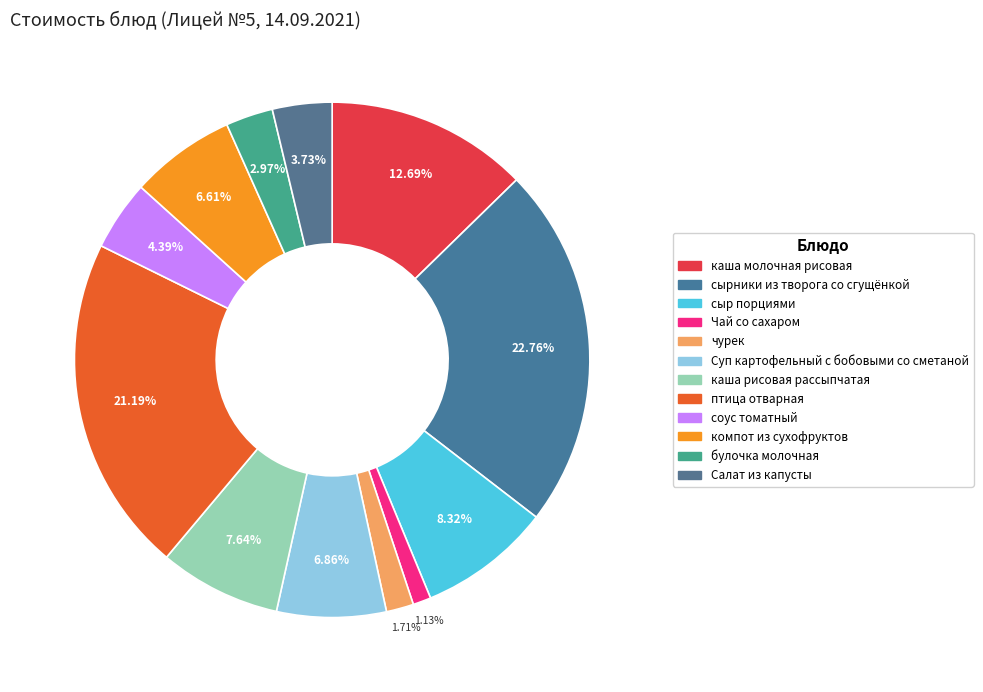

To the nearest percent, what portion does птица отварная represent?

21%